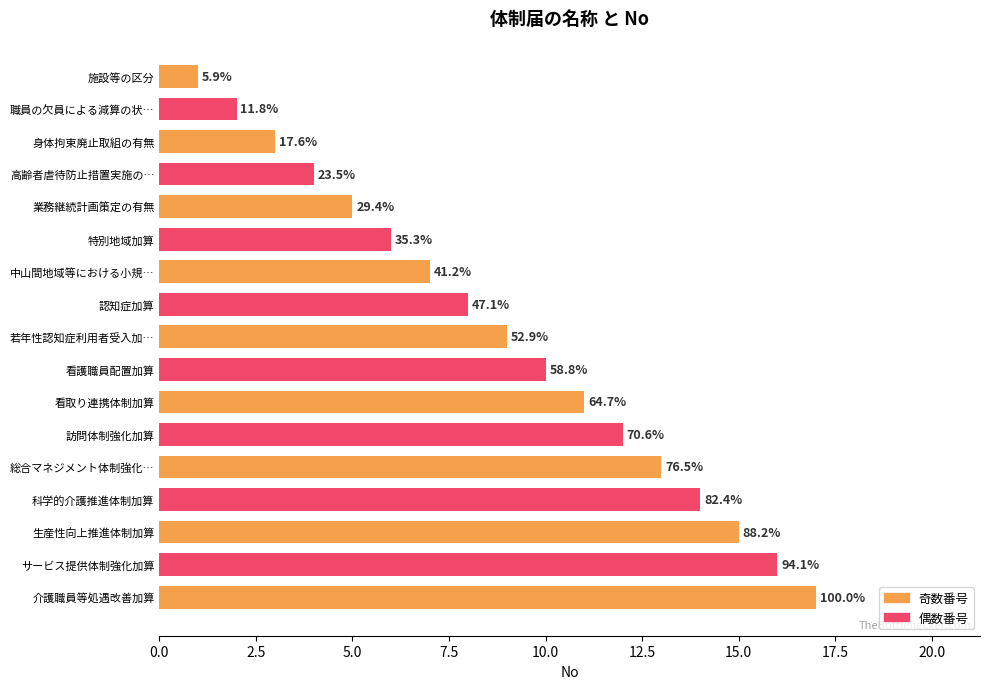

Approximately how many times larger is the value at 看取り連携体制加算 compared to 特別地域加算?

1.8